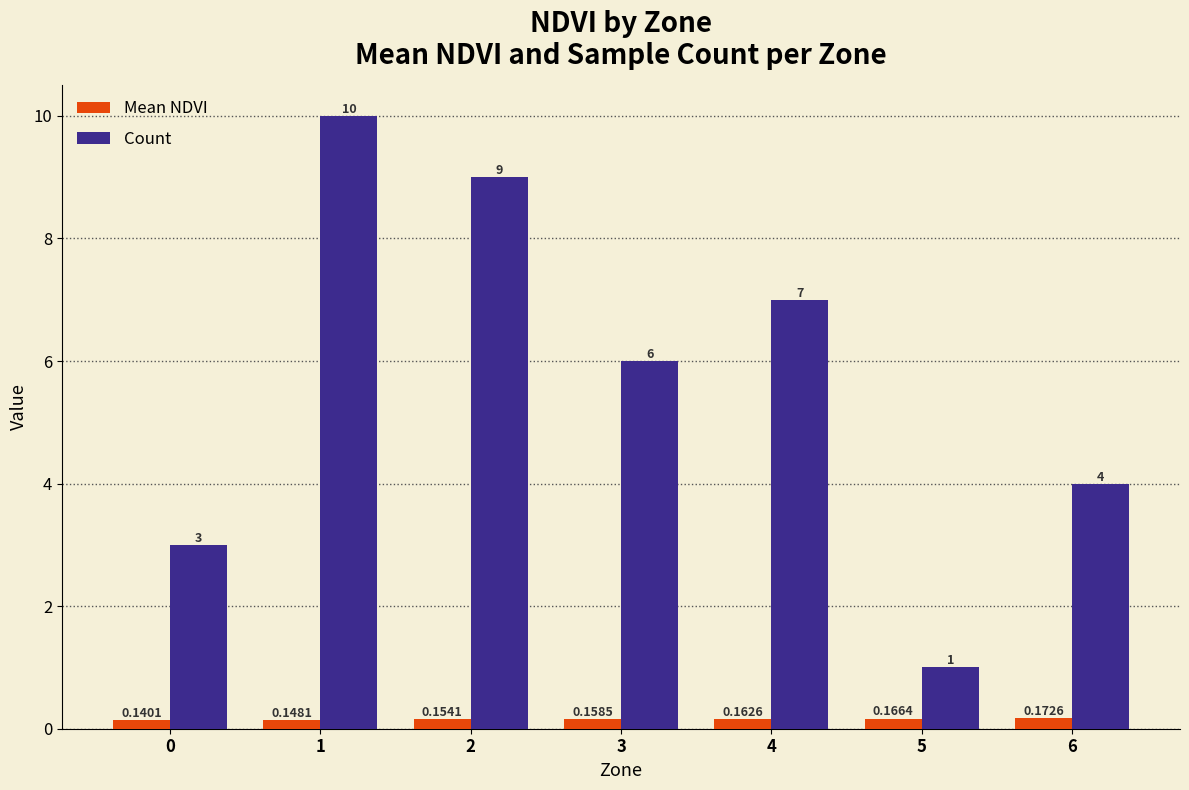

How many data points in Count are less than 6?

3